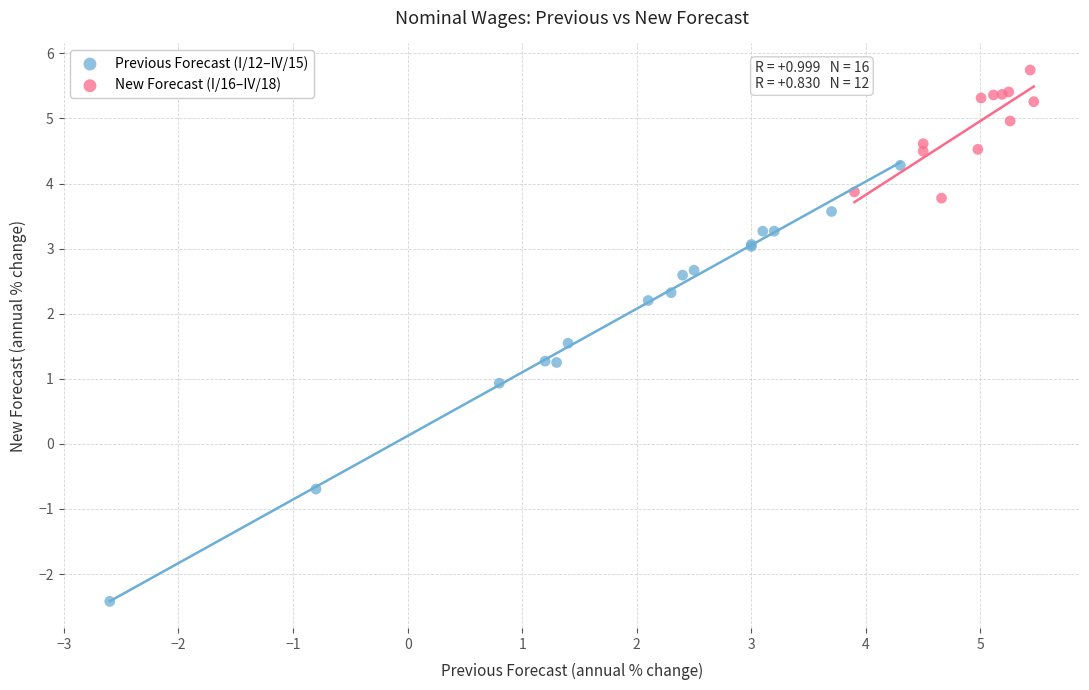

Which series has the largest Y range (max minus min)?

Previous Forecast (I/12–IV/15)